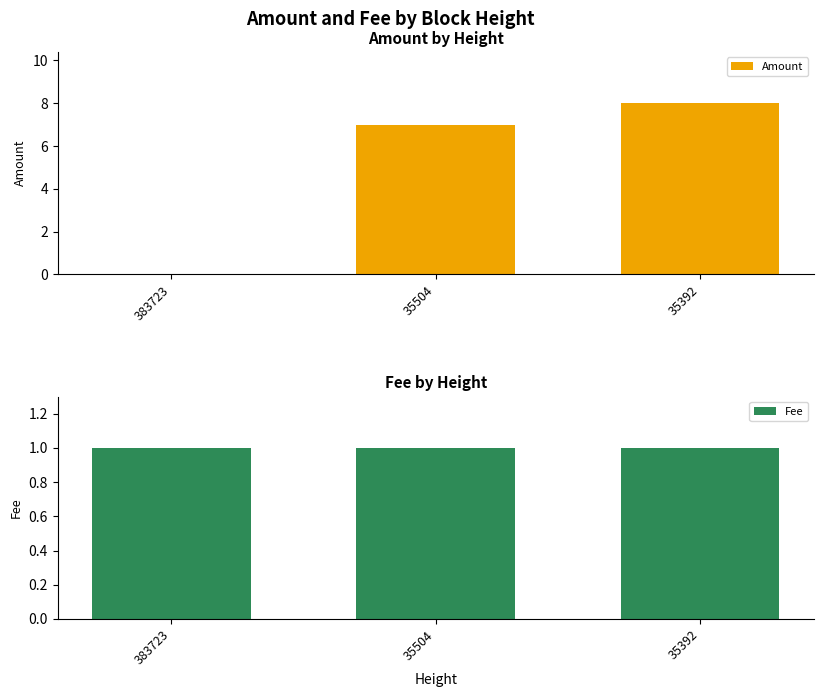

Which has a higher value, 383723 or 35392?

35392